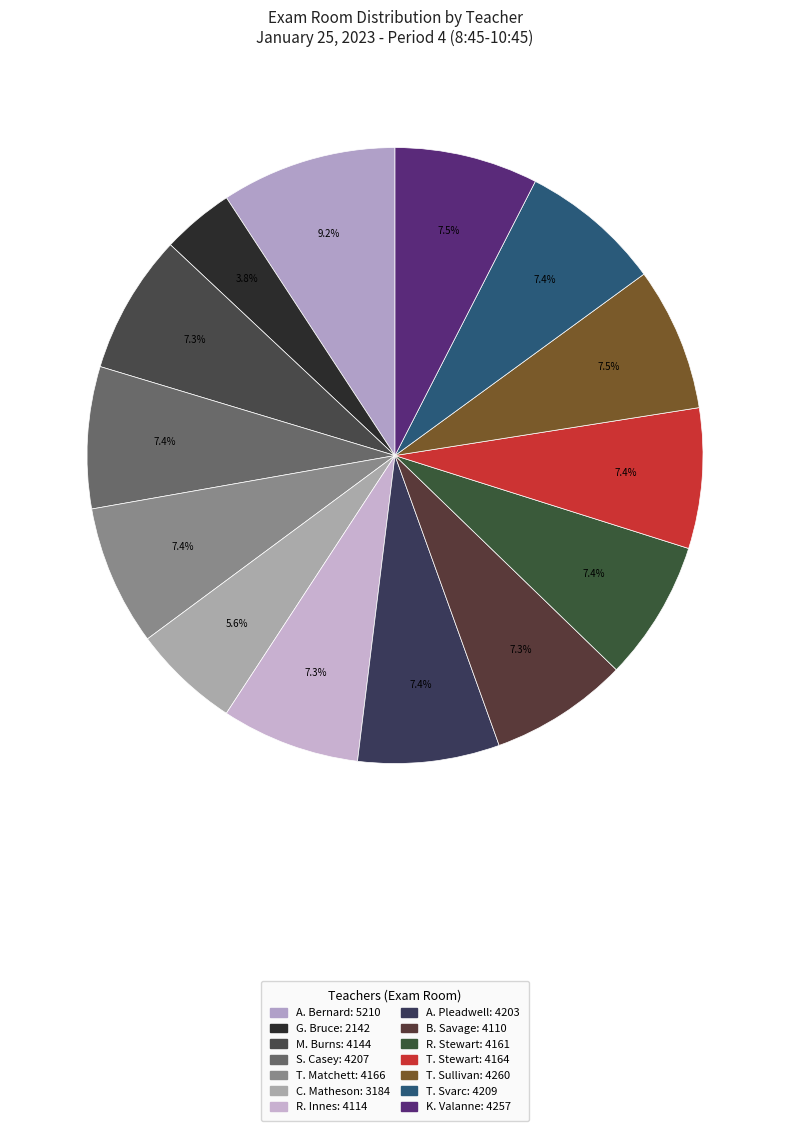

To the nearest percent, what percentage of the pie is C. Matheson?

6%